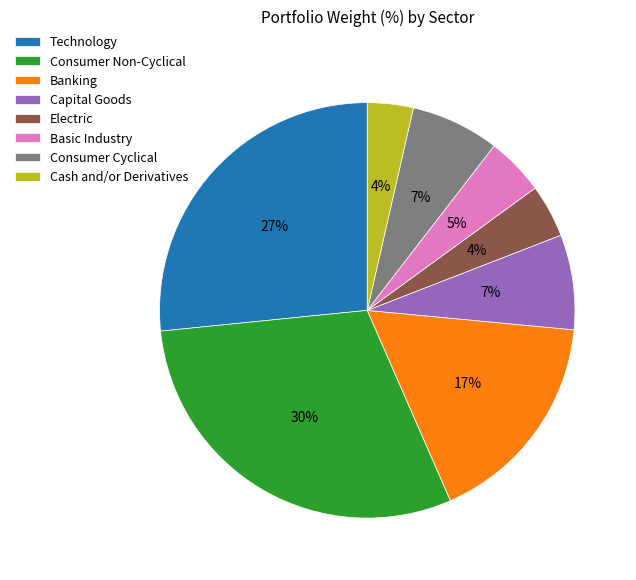

To the nearest percent, what portion does Electric represent?

4%